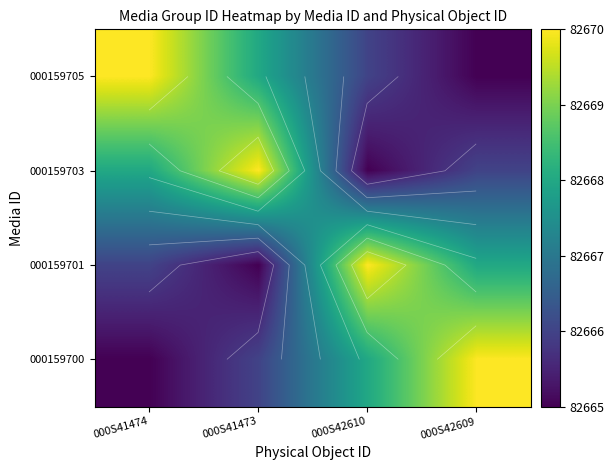

What is the average value of the 000159703 series?

82667